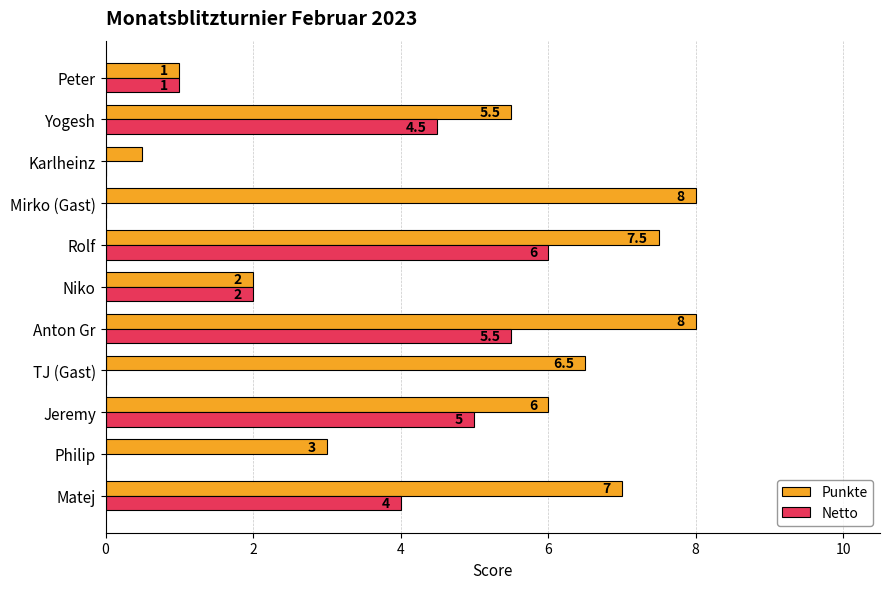

What is the sum of the Netto values at TJ (Gast) and Jeremy?

5.0